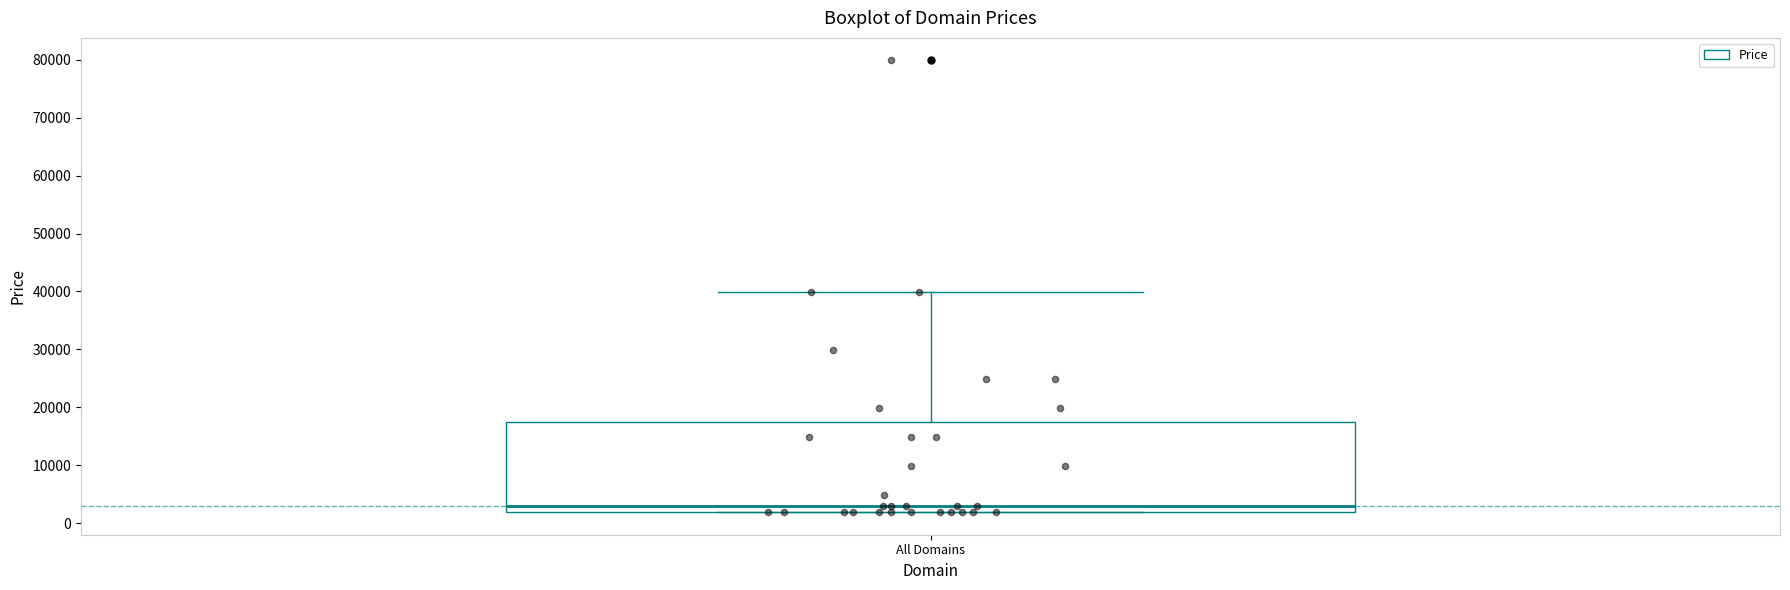

Where is the upper edge of the box for All Domains on the y-axis? The values are not printed on the chart, so give them approximately, as read against the axis.

17000